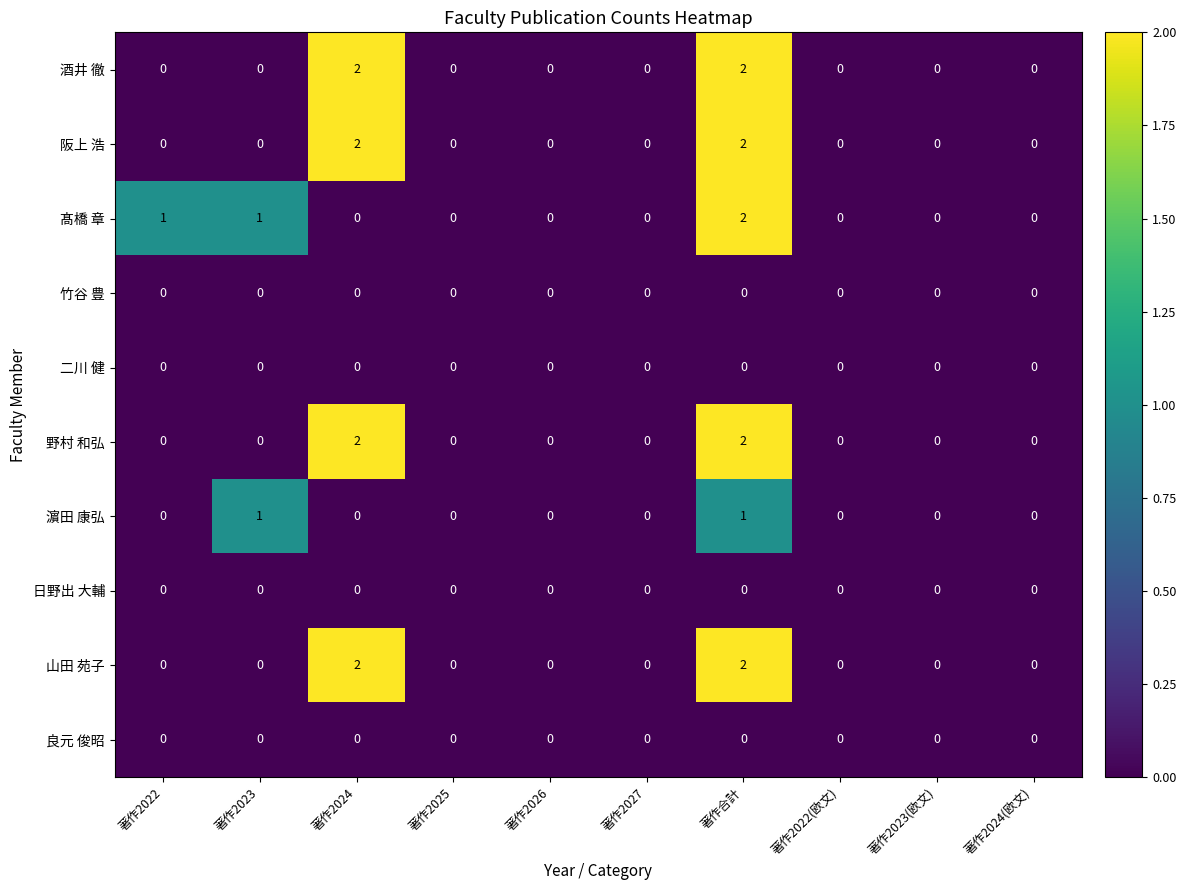

At which category is the sum across all series the highest?

著作合計